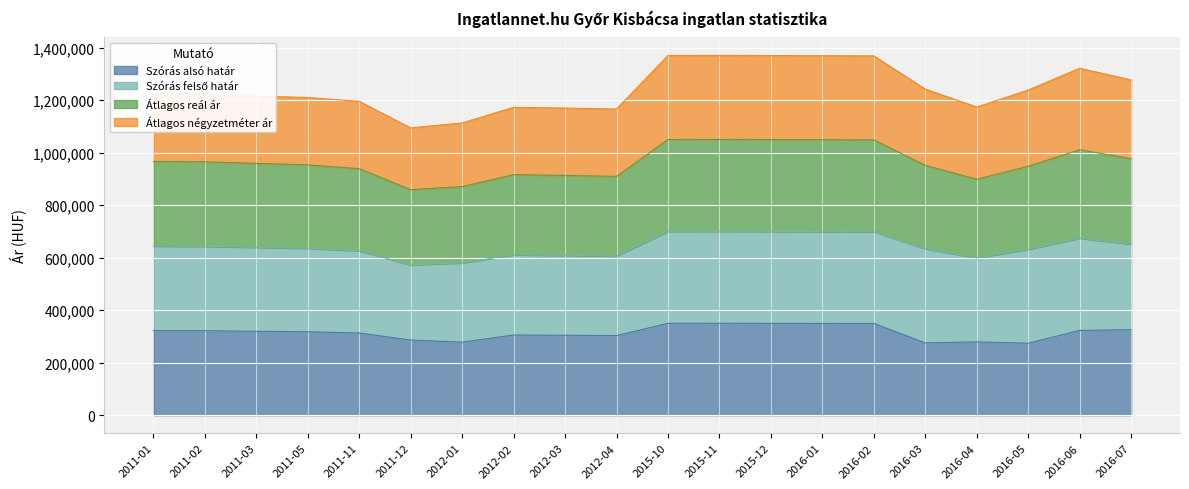

What is the maximum value for Szórás alsó határ?

350062